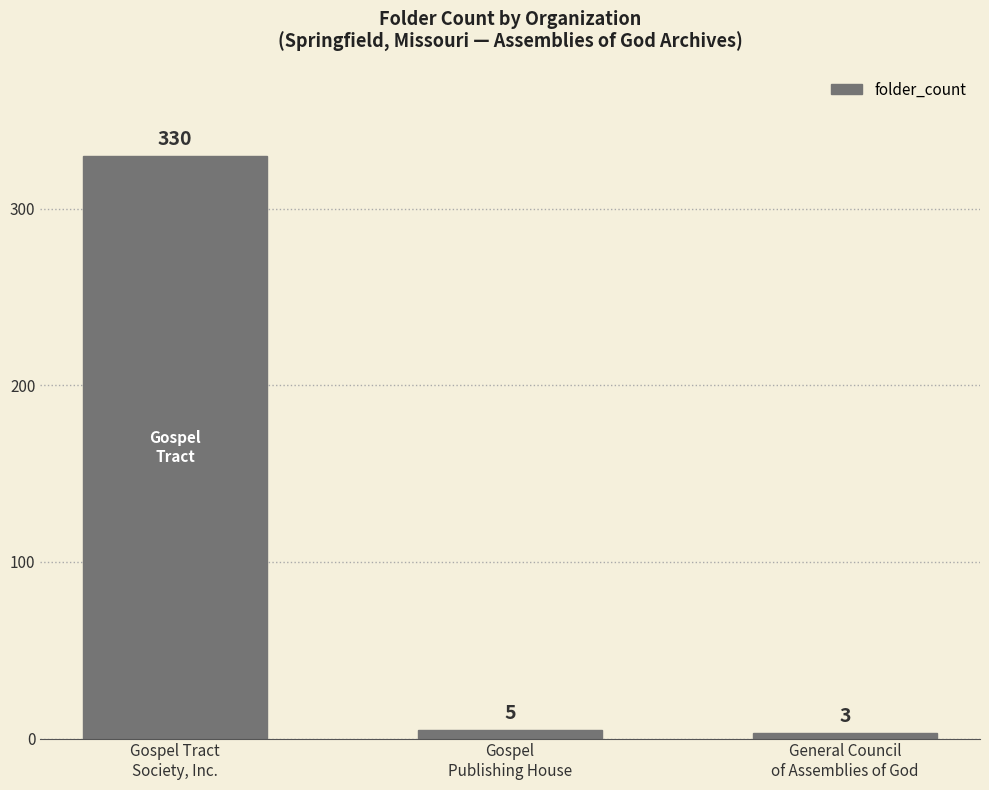

What is the sum of the values at Gospel
Publishing House and Gospel Tract
Society, Inc.?

335